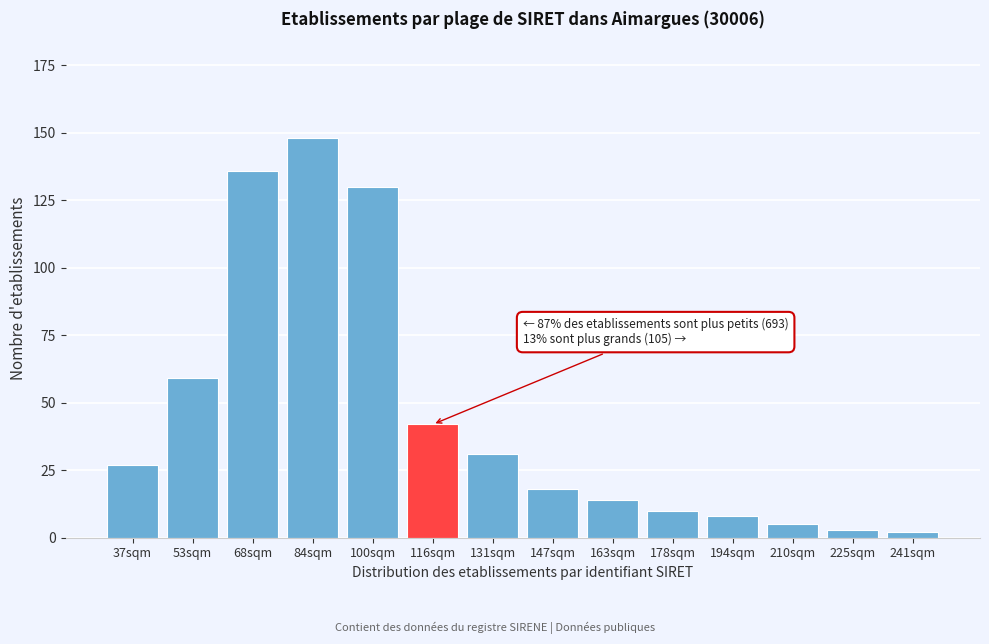

Reading left to right, list all the values displayed in this chart.

37sqm=27	53sqm=59	68sqm=136	84sqm=148	100sqm=130	116sqm=42	131sqm=31	147sqm=18	163sqm=14	178sqm=10	194sqm=8	210sqm=5	225sqm=3	241sqm=2